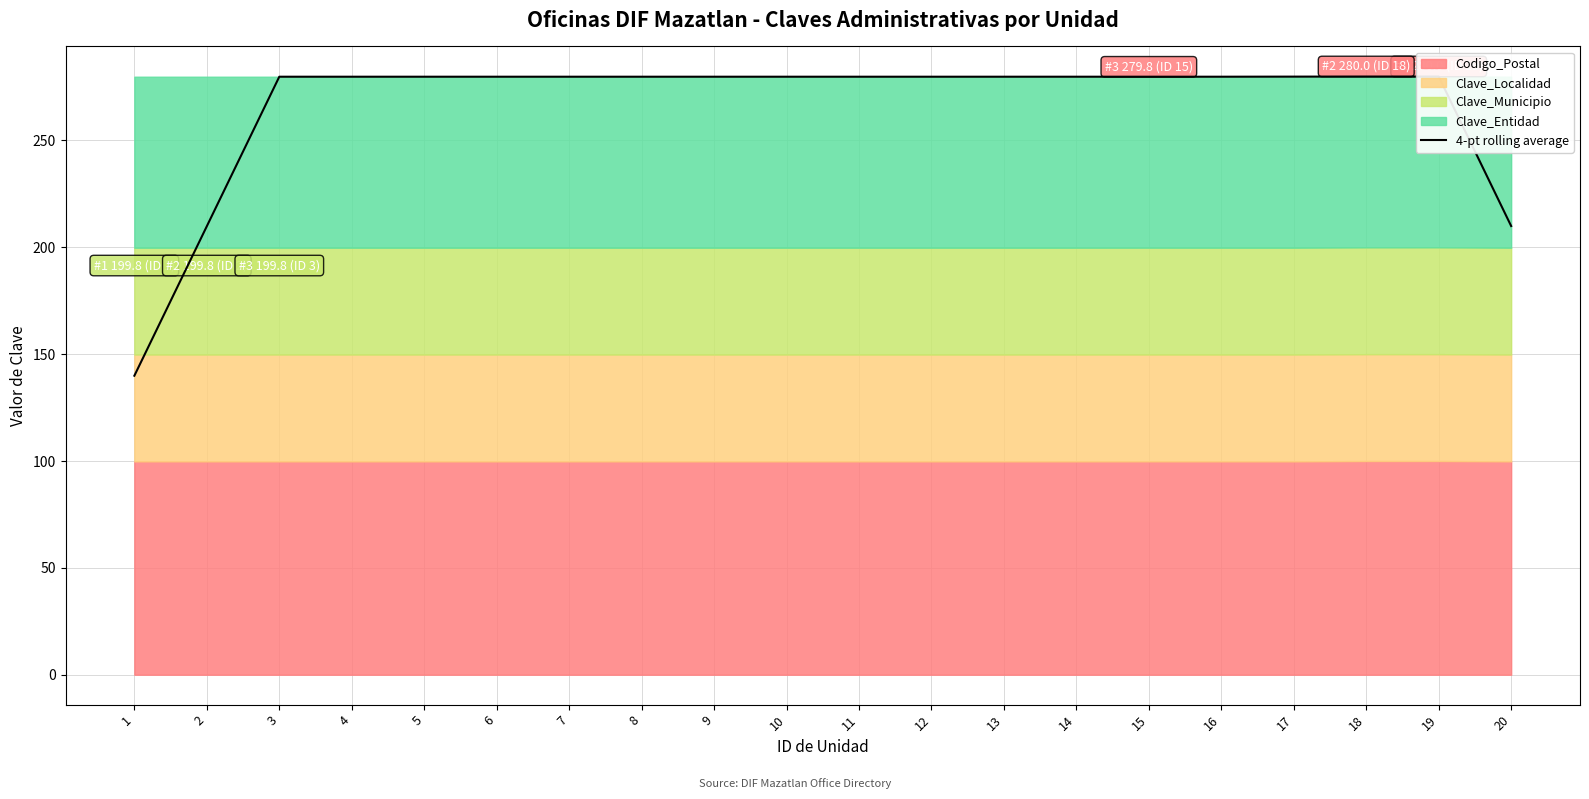

What is the difference between the maximum and minimum values?

140.0